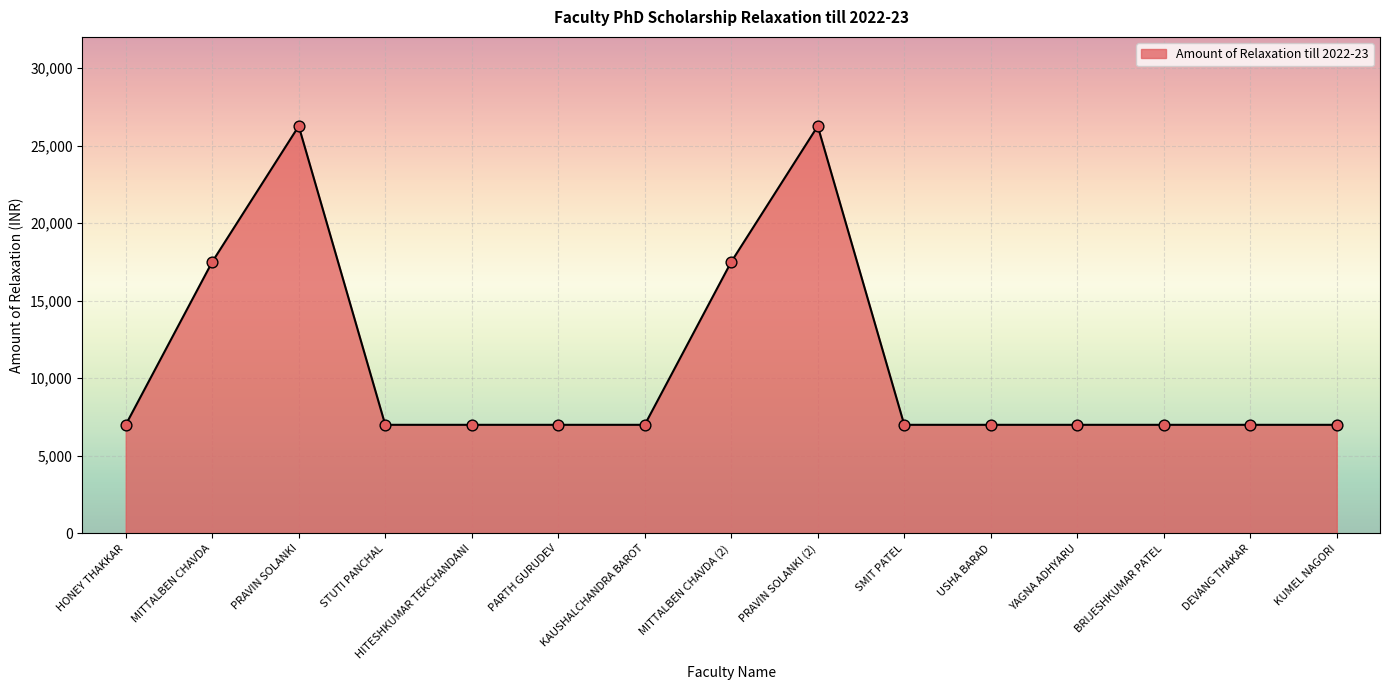

What is the change in value from MITTALBEN CHAVDA to DEVANG THAKAR?

-10500